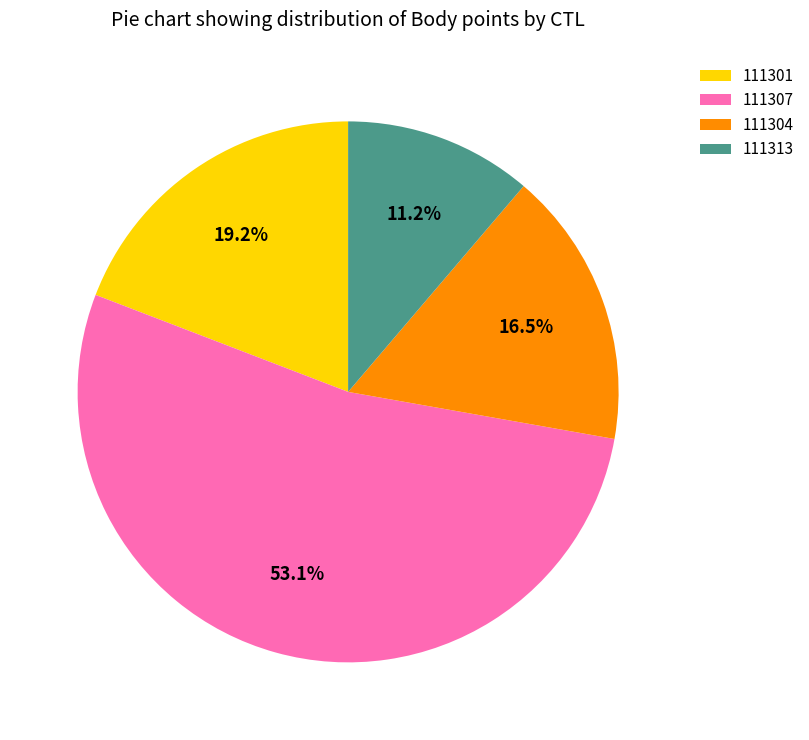

Is 111307 the majority of the pie?

Yes